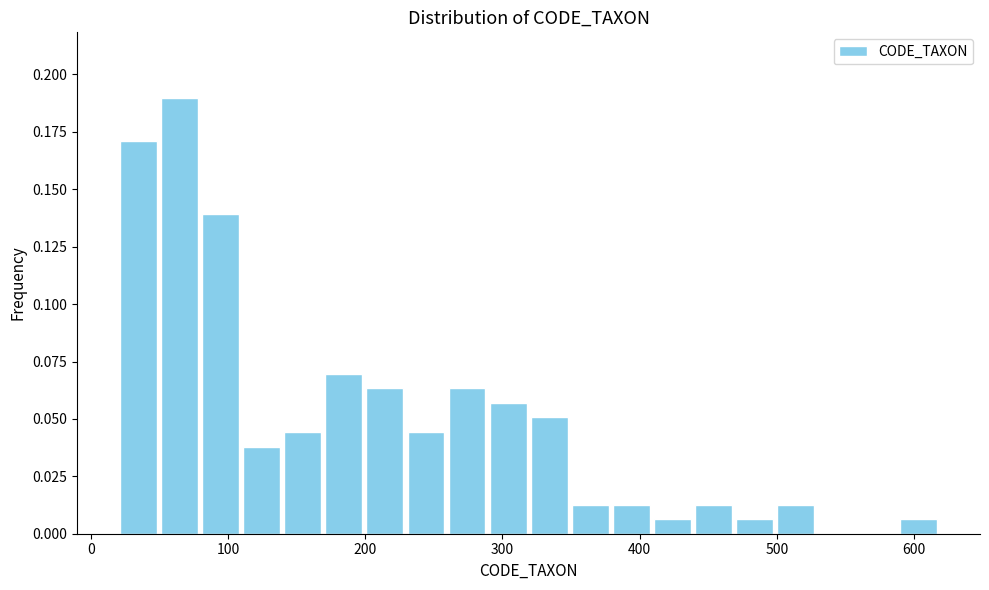

Around what value on the x-axis is the tallest bar? Give the approximate position of its centre, as read against the axis.

60